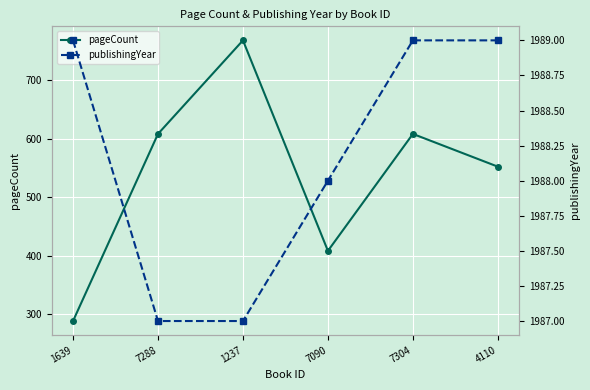

True or false: pageCount and publishingYear cross at least once.

False